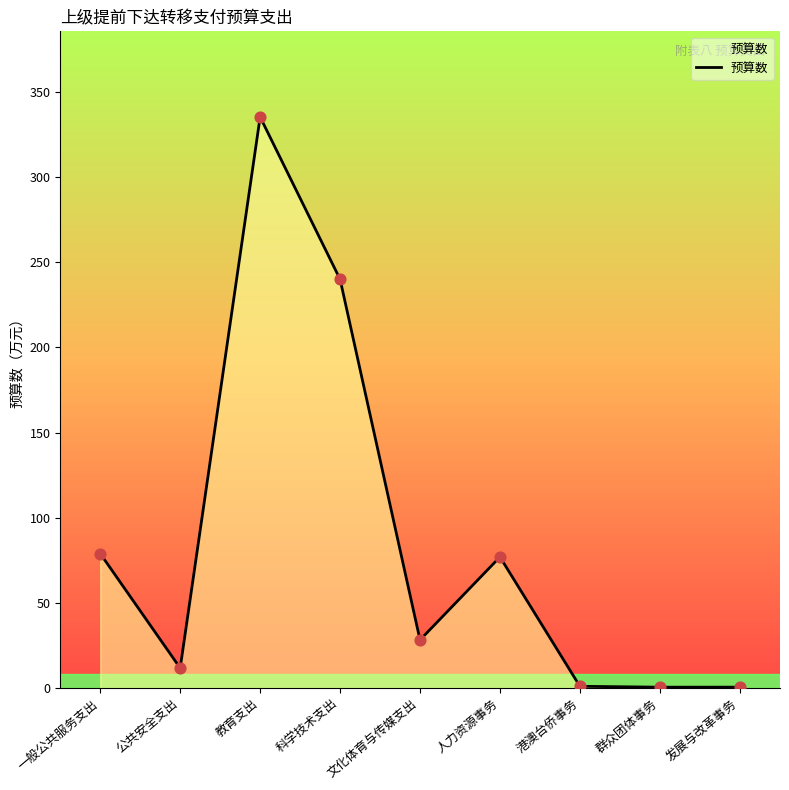

What is the change in value from 教育支出 to 发展与改革事务?

-334.8